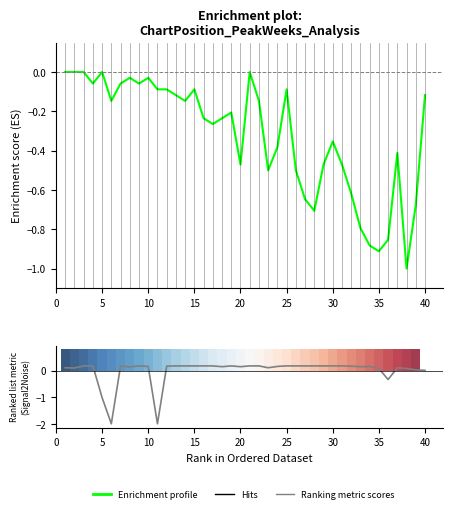

Reading left to right, list all the values displayed in this chart.

Peak Position (norm): -0.0	-0.0	-0.0	-0.1	-0.0	-0.1	-0.1	-0.0	-0.1	-0.0	-0.1	-0.1	-0.1	-0.1	-0.1	-0.2	-0.3	-0.2	-0.2	-0.5	-0.0	-0.1	-0.5	-0.4	-0.1	-0.5	-0.6	-0.7	-0.5	-0.4	-0.5	-0.6	-0.8	-0.9	-0.9	-0.9	-0.4	-1.0	-0.7	-0.1
Weeks on Chart: 0.1	0.1	0.2	0.2	-1.0	-2.0	0.2	0.1	0.2	0.2	-2.0	0.2	0.2	0.2	0.2	0.2	0.2	0.1	0.2	0.1	0.2	0.2	0.1	0.2	0.2	0.2	0.2	0.2	0.2	0.2	0.2	0.2	0.1	0.2	0.1	-0.3	0.1	0.1	0.0	0.0